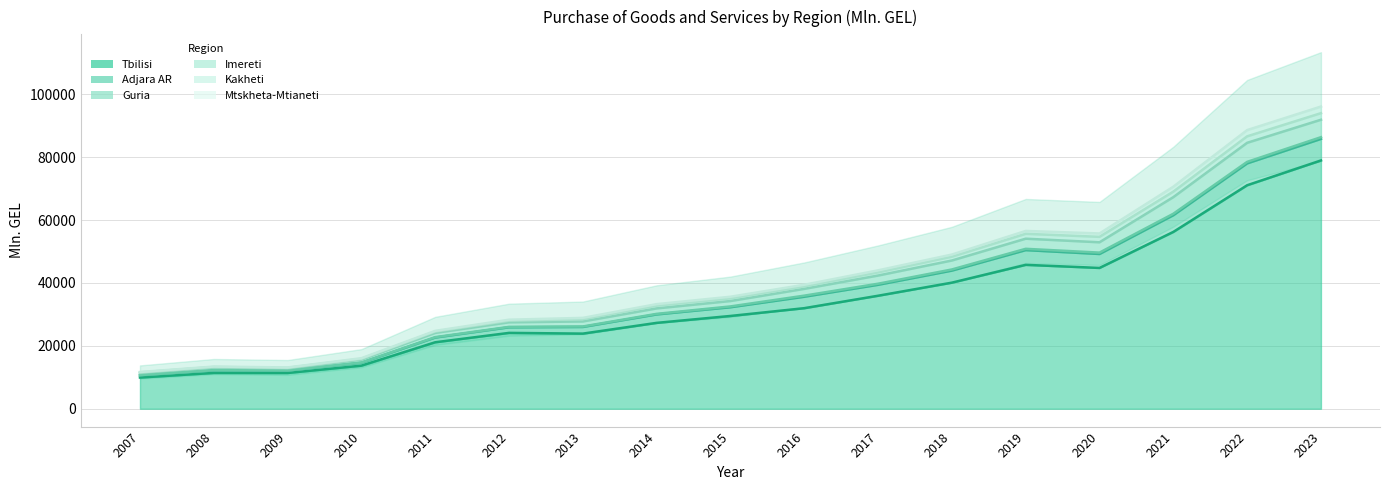

What is the approximate value of Imereti at 2017?

44020.3